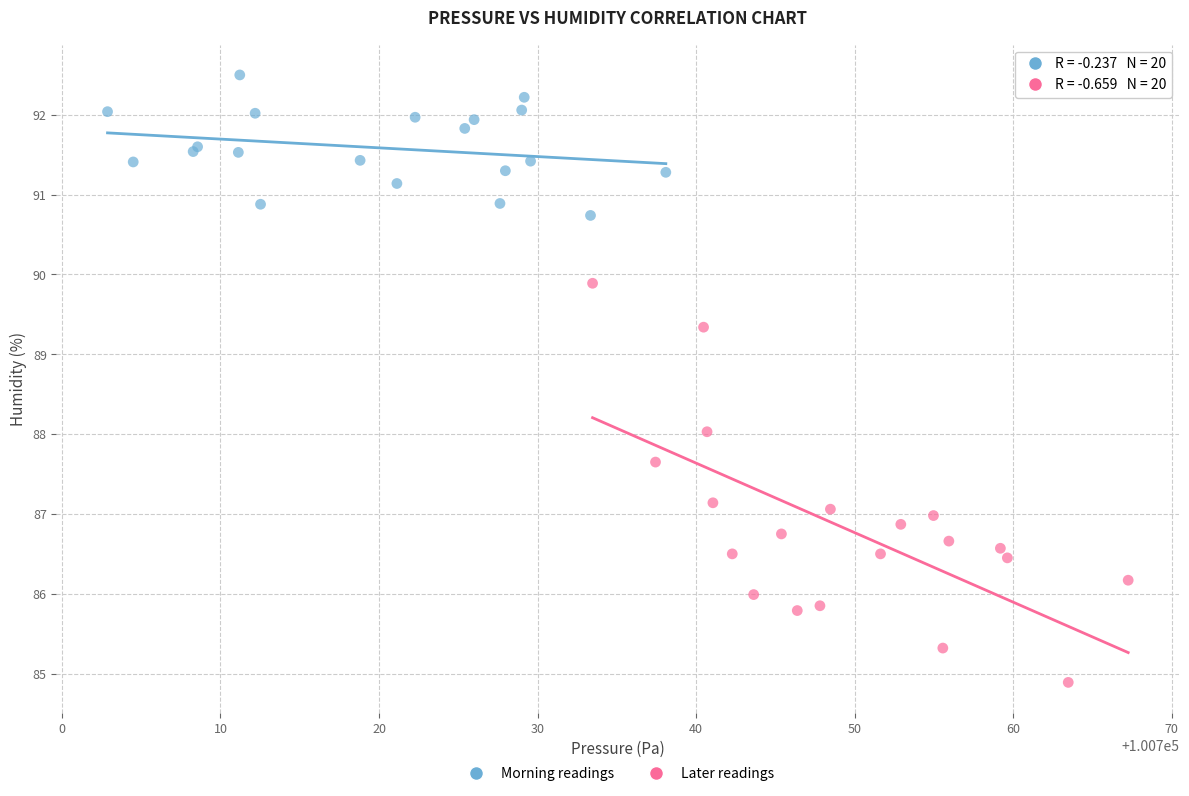

Which series contains the lowest Y value?

Later readings